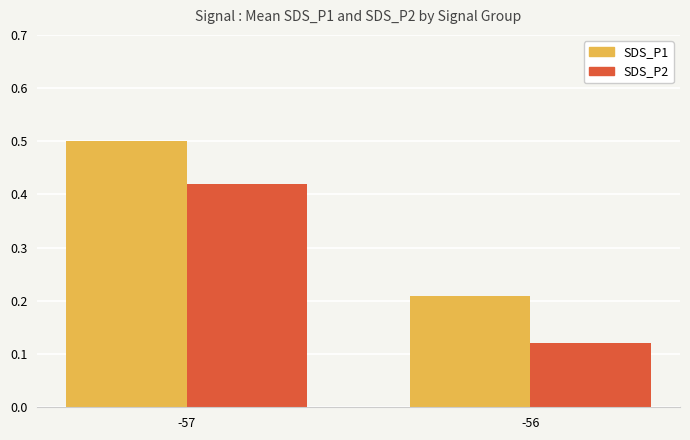

List the series in order of their overall mean, highest first.

SDS_P1, SDS_P2